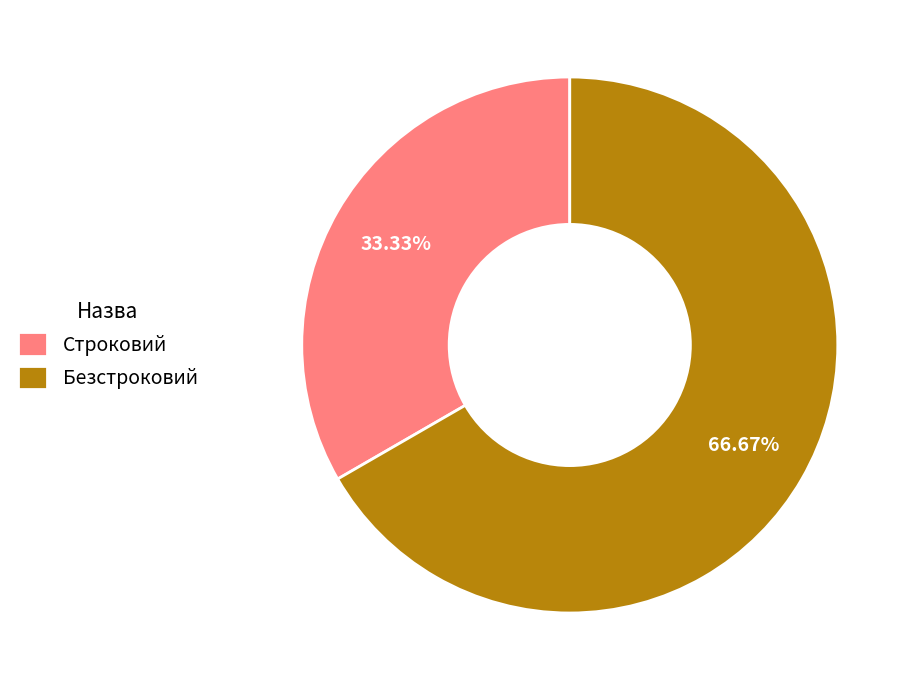

Which slice is the smallest?

Строковий